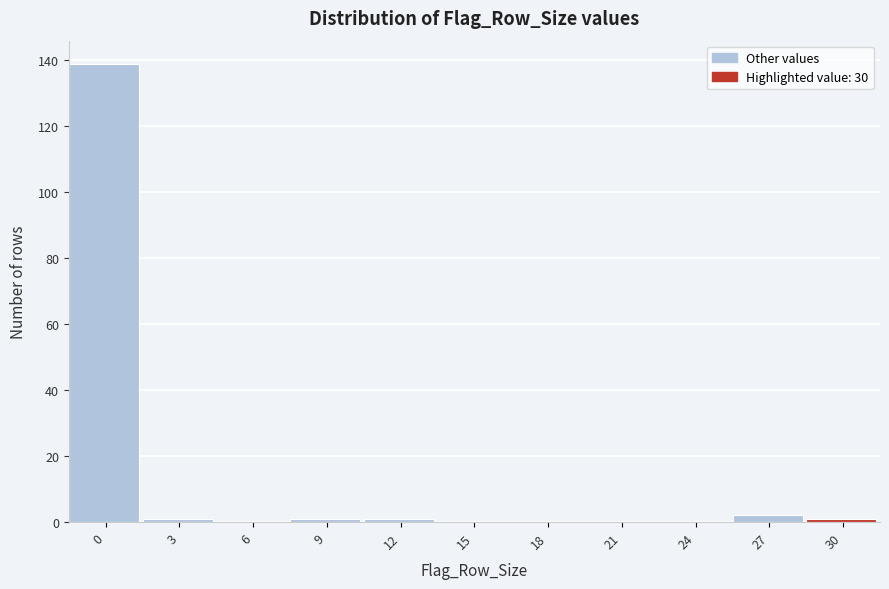

Reading left to right, transcribe all the data shown in this chart.

0=139	3=1	6=0	9=1	12=1	15=0	18=0	21=0	24=0	27=2	30=1